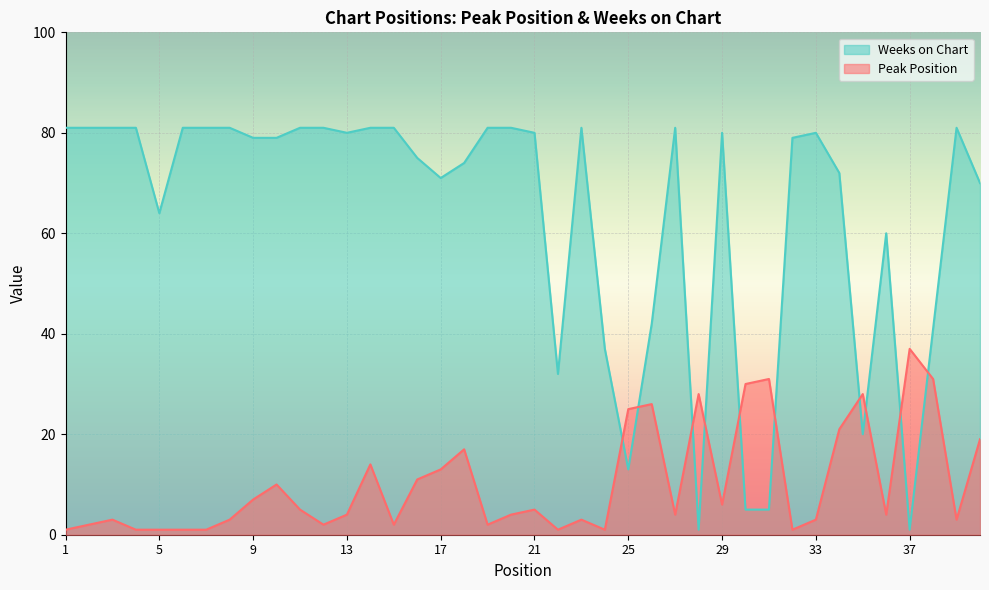

At which category is the sum across all series the highest?

14